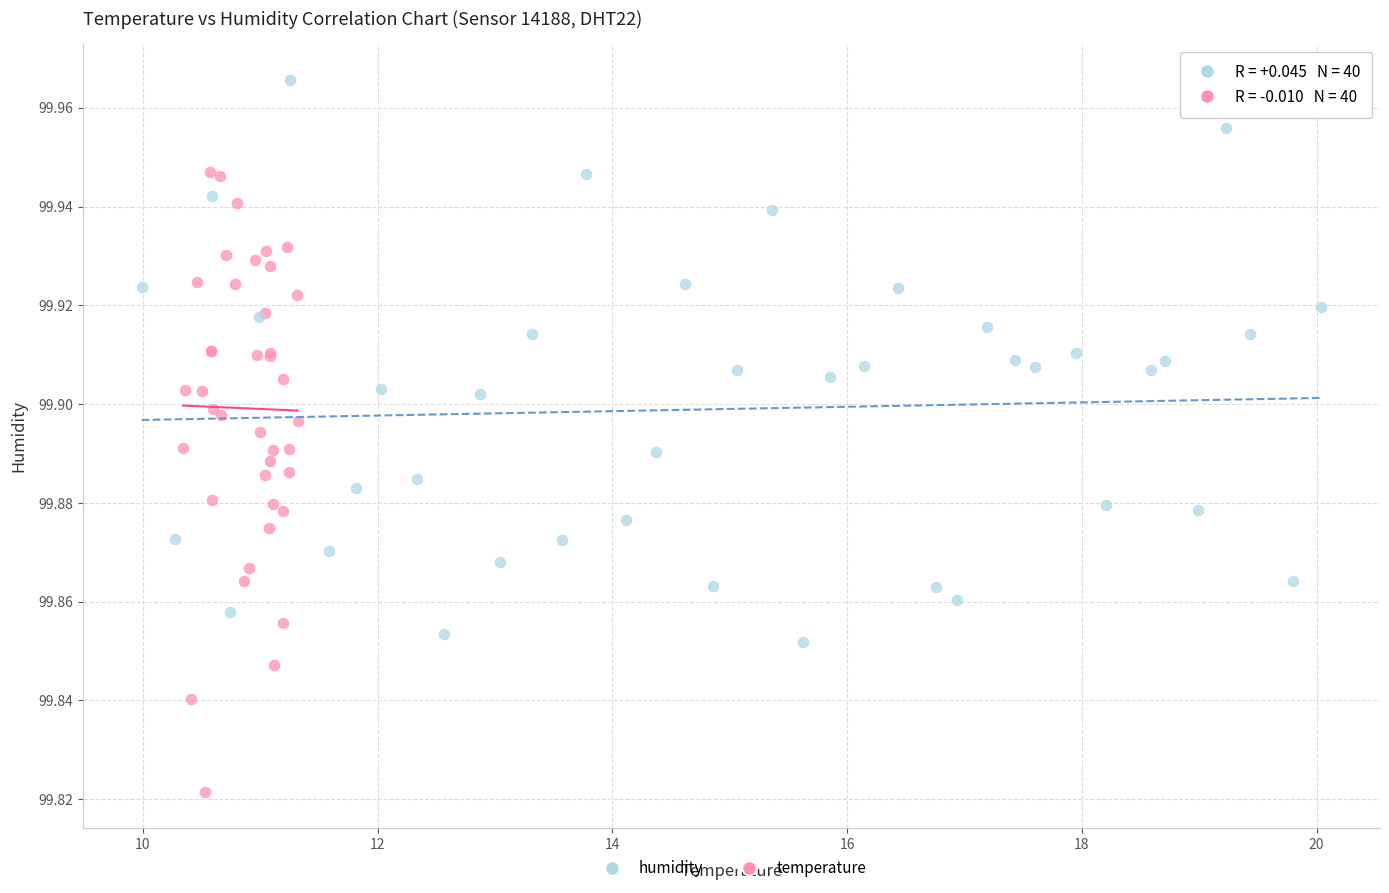

Which series contains the lowest Y value?

temperature